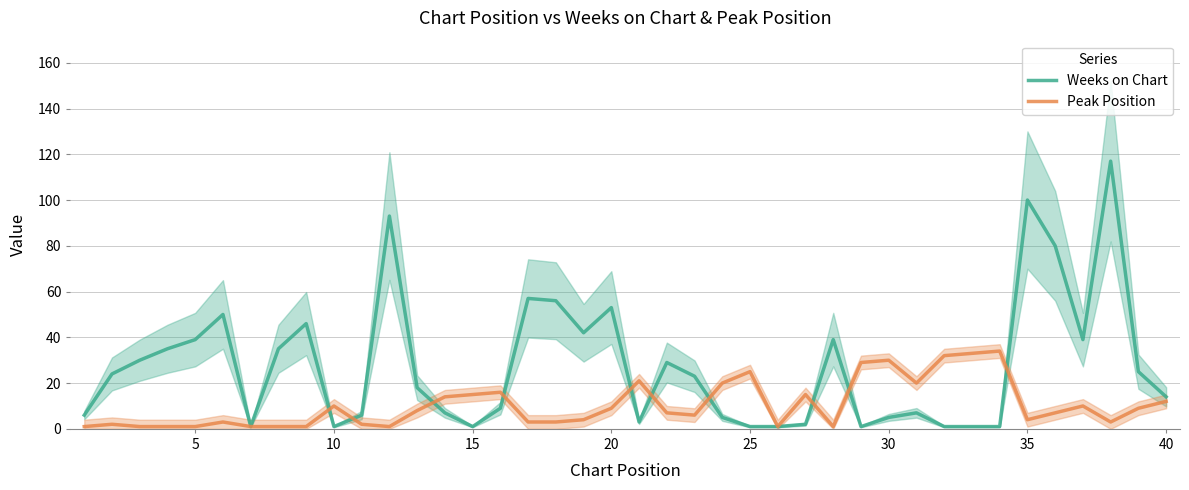

True or false: Peak Position and Weeks on Chart cross at least once.

True